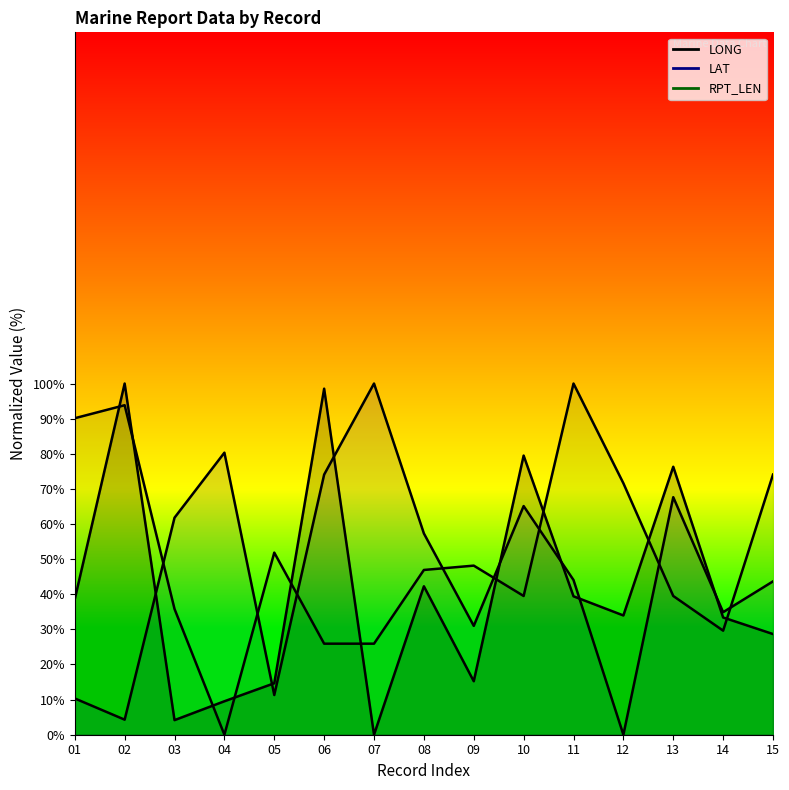

Which category has the lowest value across all series?

07